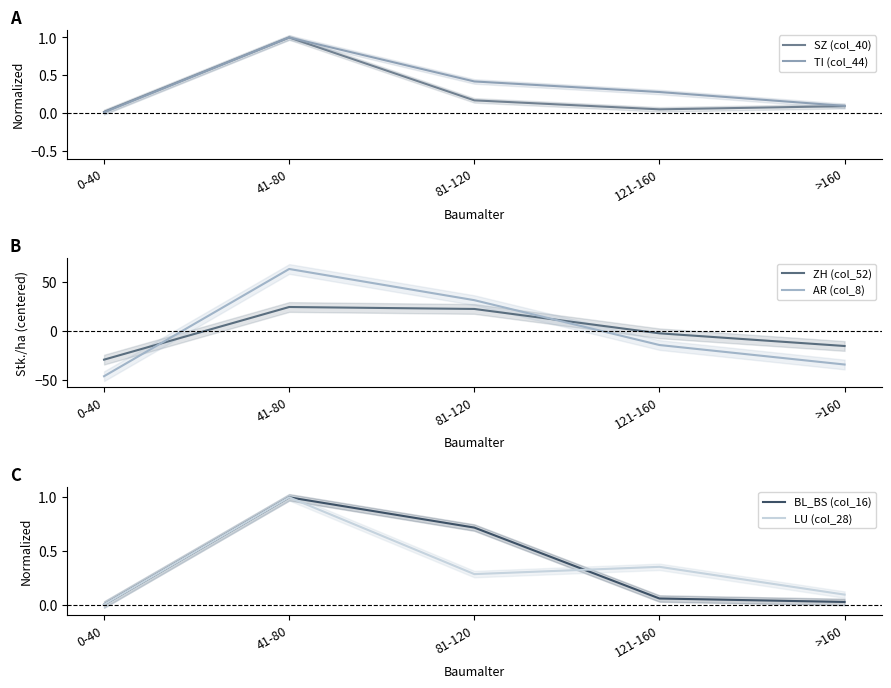

What is the value of the TI (col_44) point at the 4th from the left?

0.3